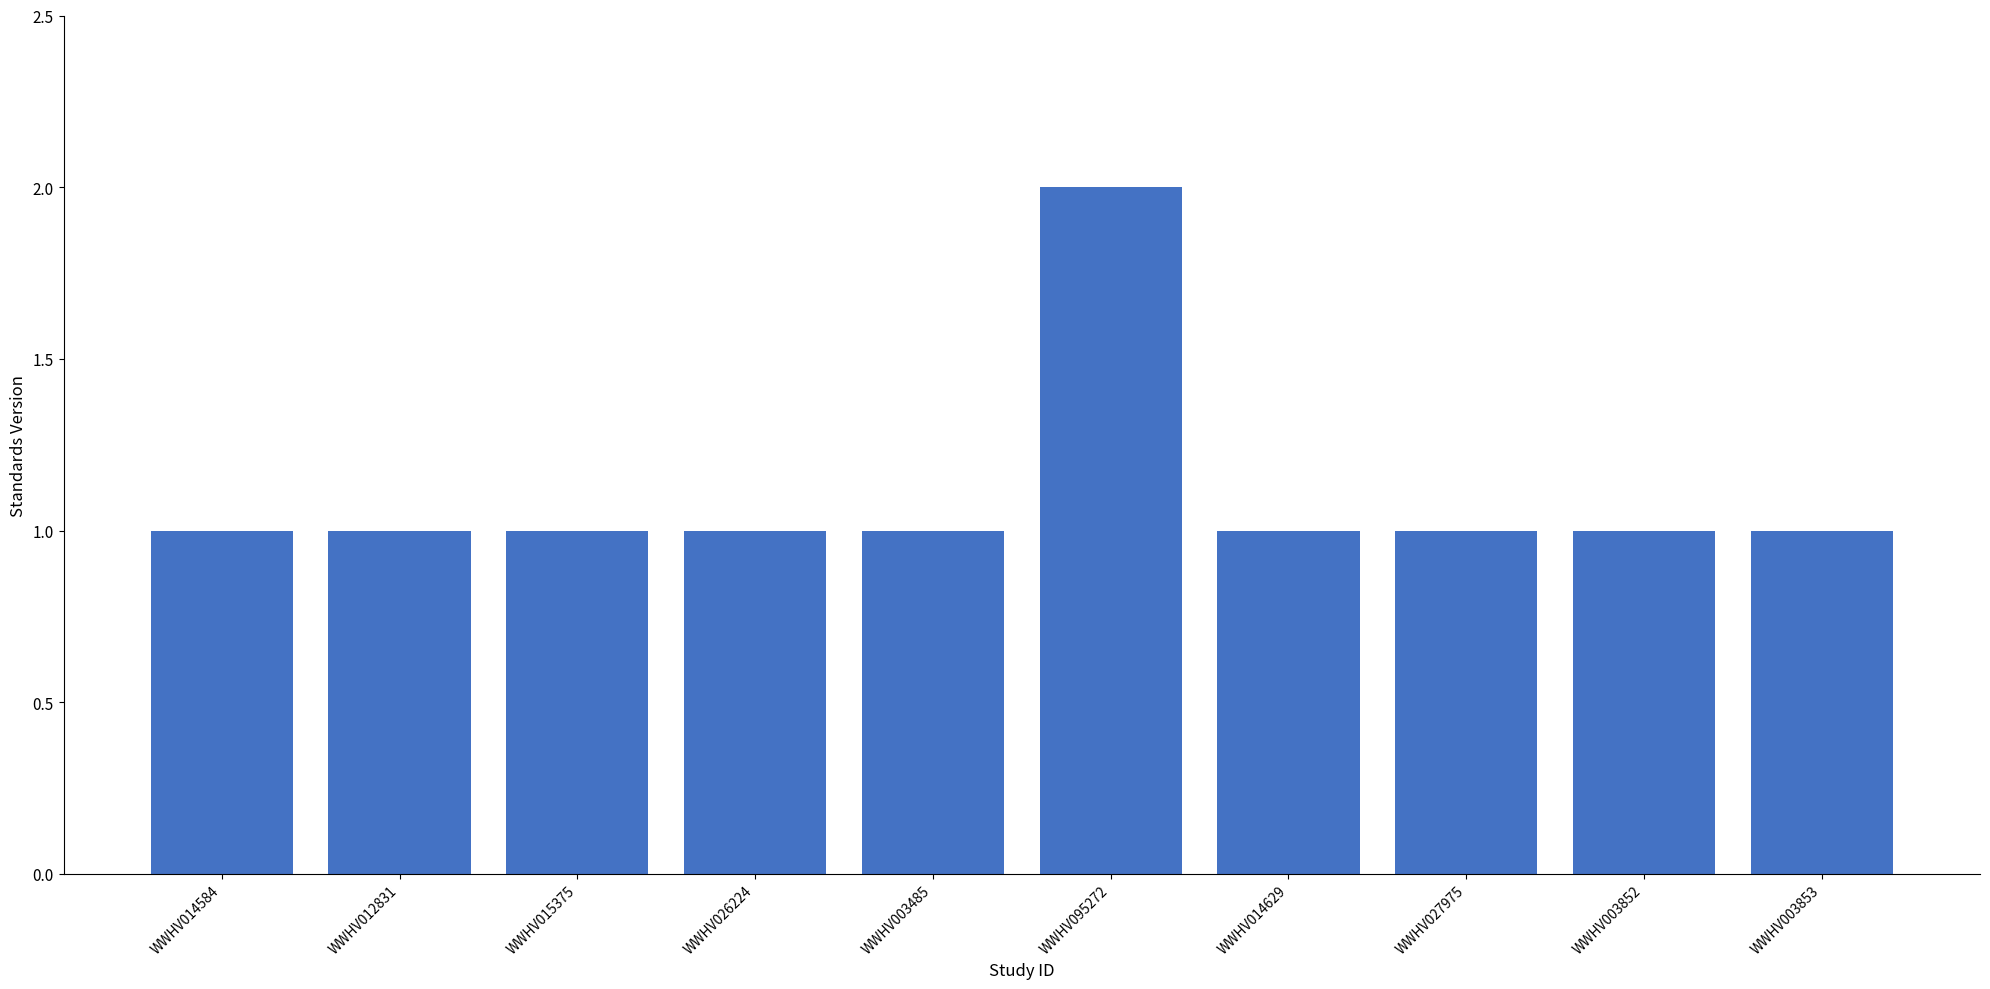

Approximately how many times larger is the value at WWHV003852 compared to WWHV014629?

1.0